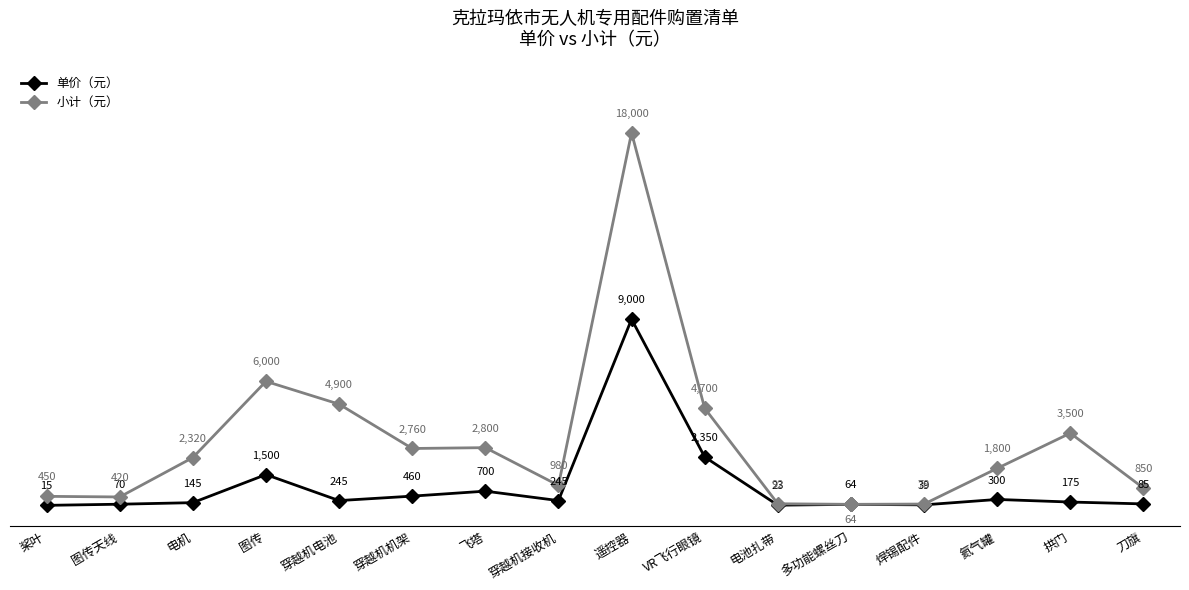

At 飞塔, list the series in order from largest to smallest.

小计（元）, 单价（元）